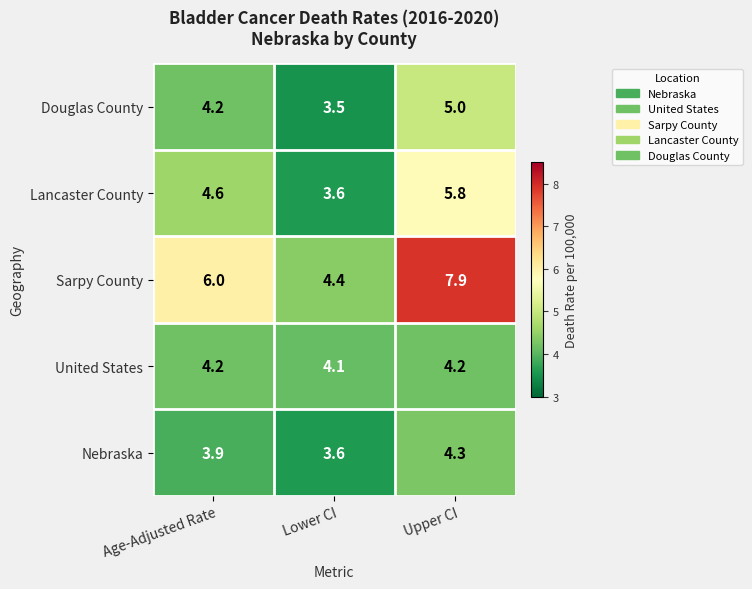

At which label is Douglas County closest to 4?

Age-Adjusted Rate